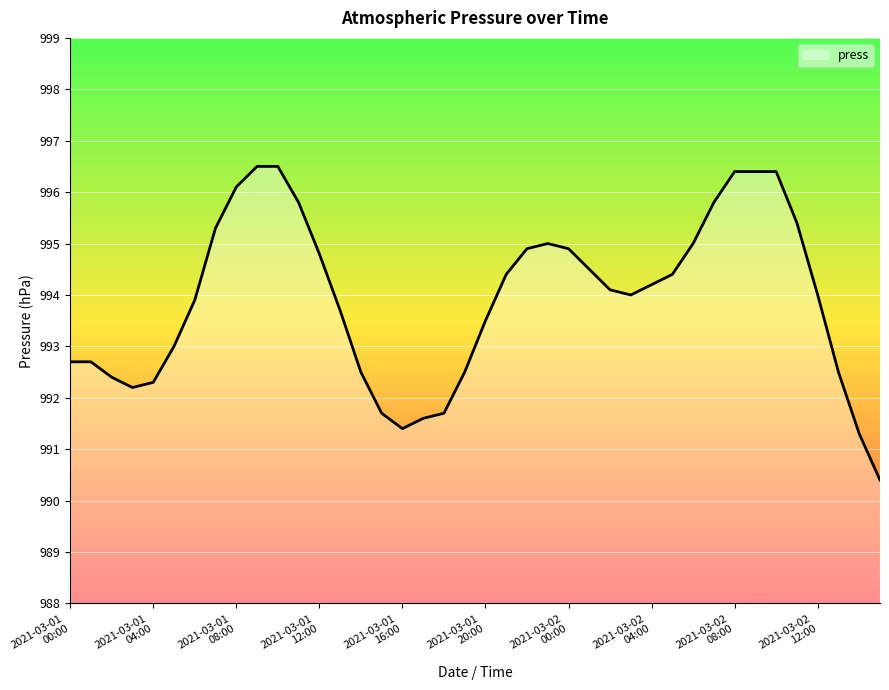

What is the difference between the second highest and second lowest values?

5.2